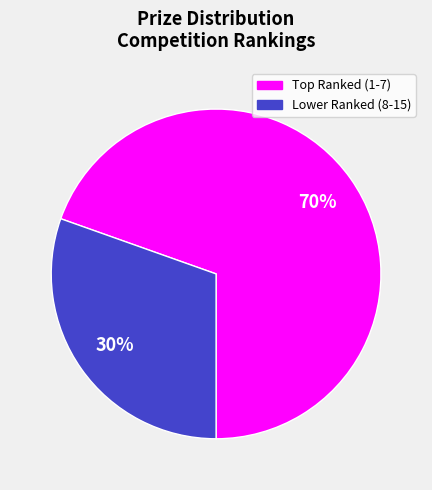

Does any single category account for the majority?

Yes